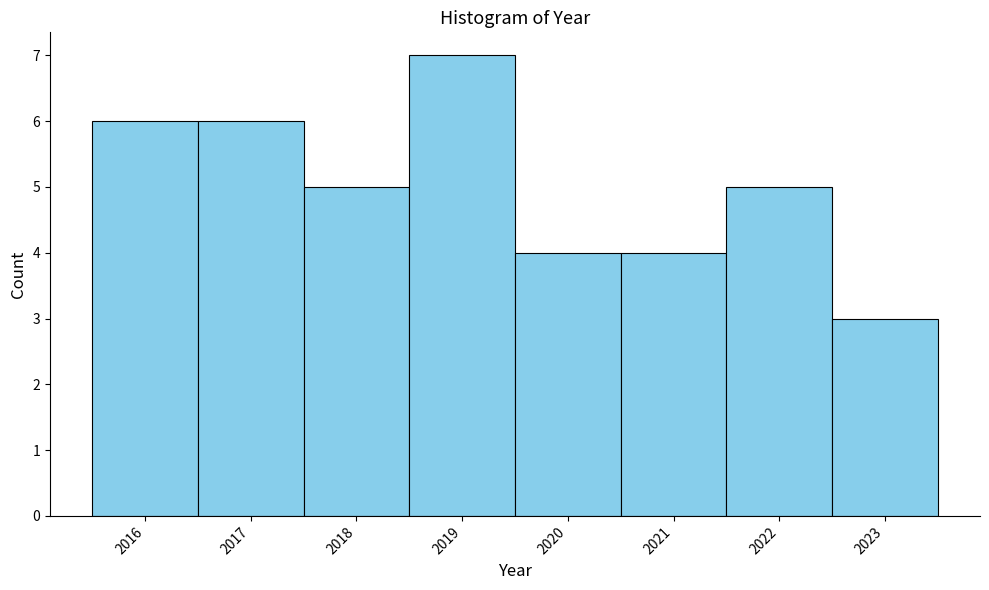

Reading left to right, list every bar in this chart as the range it spans on the x-axis followed by its height. The values are not printed on the chart, so give them approximately, as read against the axis.

2015.5 to 2016.5: 6
2016.5 to 2017.5: 6
2017.5 to 2018.5: 5
2018.5 to 2019.5: 7
2019.5 to 2020.5: 4
2020.5 to 2021.5: 4
2021.5 to 2022.5: 5
2022.5 to 2023.5: 3